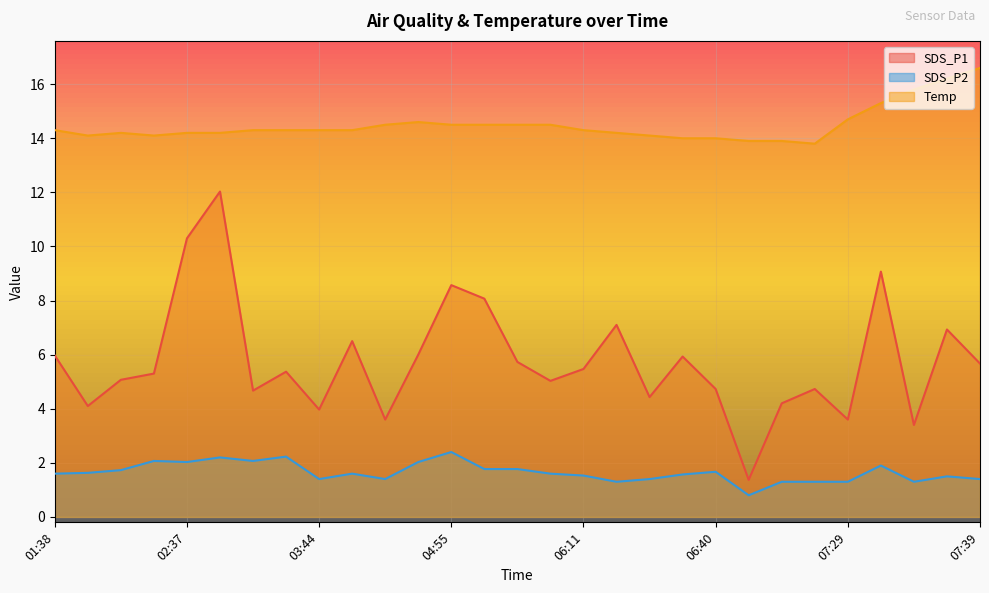

Reading left to right, transcribe all the data shown in this chart.

SDS_P1: 6.0	4.1	5.1	5.3	10.3	12.0	4.7	5.4	4.0	6.5	3.6	6.0	8.6	8.1	5.7	5.0	5.5	7.1	4.4	5.9	4.7	1.4	4.2	4.7	3.6	9.1	3.4	6.9	5.7
SDS_P2: 1.6	1.6	1.7	2.1	2.0	2.2	2.1	2.2	1.4	1.6	1.4	2.0	2.4	1.8	1.8	1.6	1.5	1.3	1.4	1.6	1.7	0.8	1.3	1.3	1.3	1.9	1.3	1.5	1.4
Temp: 14.3	14.1	14.2	14.1	14.2	14.2	14.3	14.3	14.3	14.3	14.5	14.6	14.5	14.5	14.5	14.5	14.3	14.2	14.1	14.0	14.0	13.9	13.9	13.8	14.7	15.3	15.8	16.2	16.6